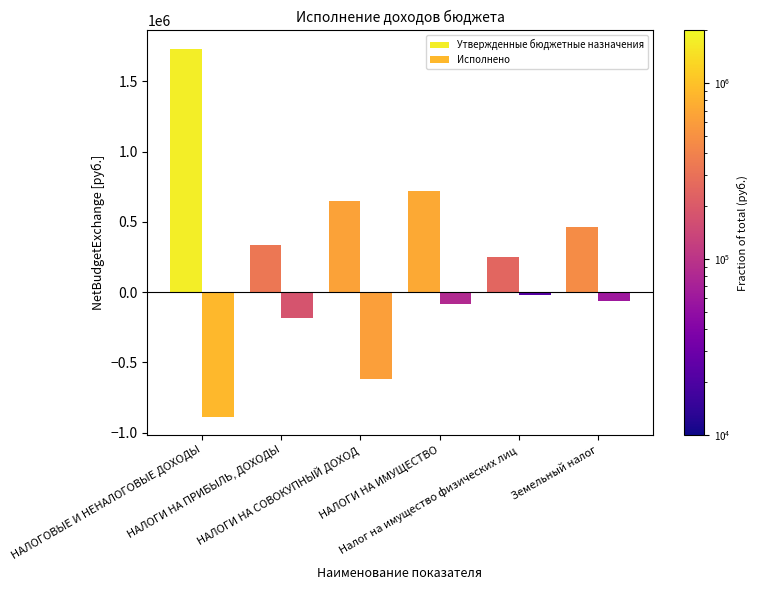

At which category is the sum across all series the highest?

НАЛОГОВЫЕ И НЕНАЛОГОВЫЕ ДОХОДЫ